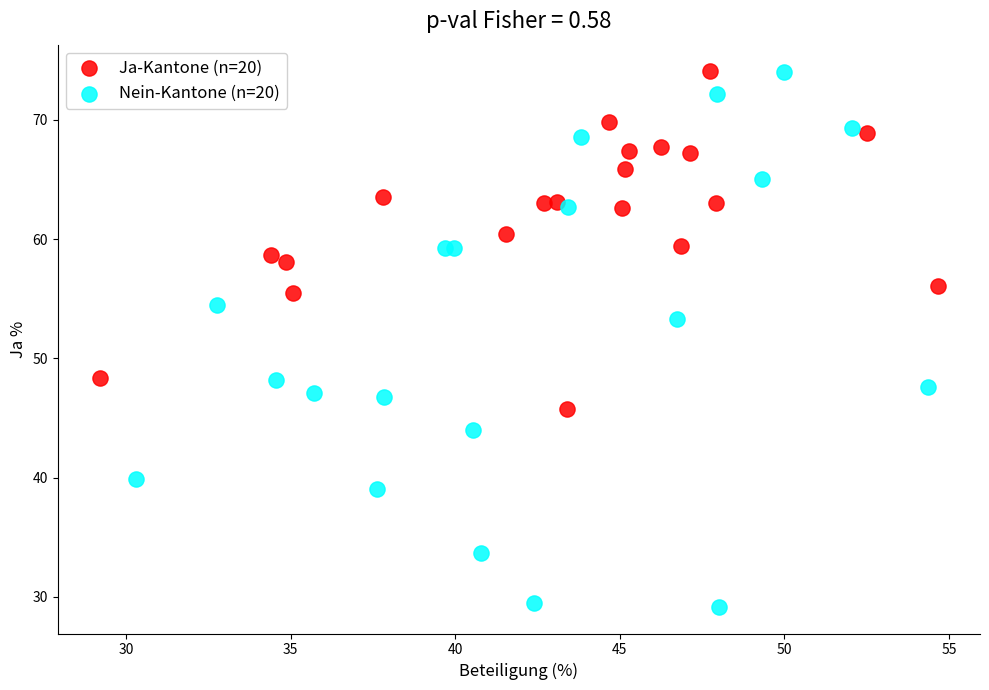

What are all the series names shown in the legend?

Ja-Kantone (n=20), Nein-Kantone (n=20)